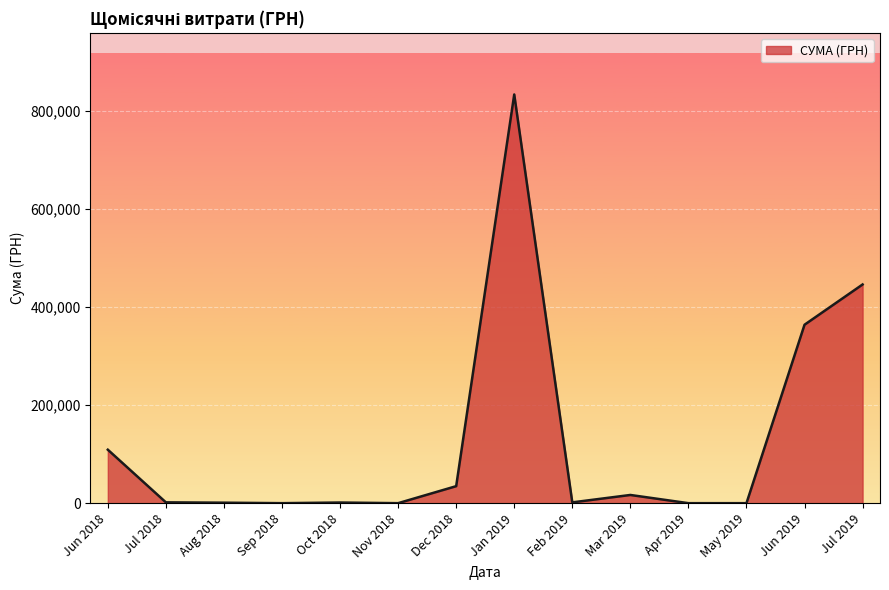

Count the number of data series in this chart.

1